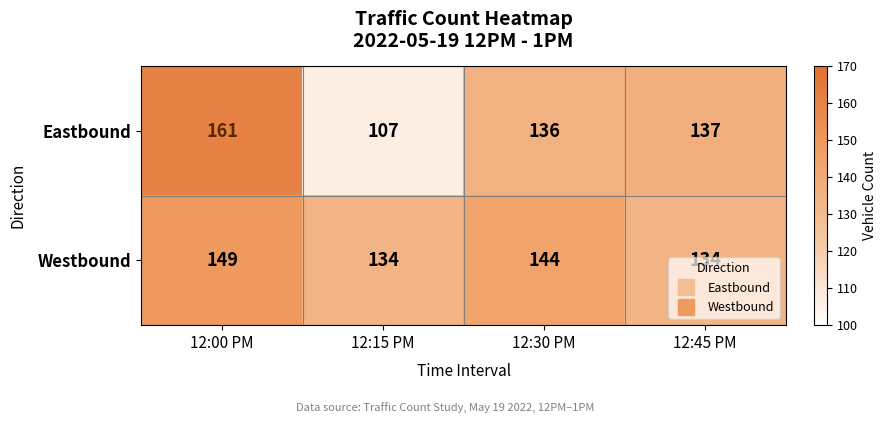

Which series has the largest range (max minus min)?

Eastbound